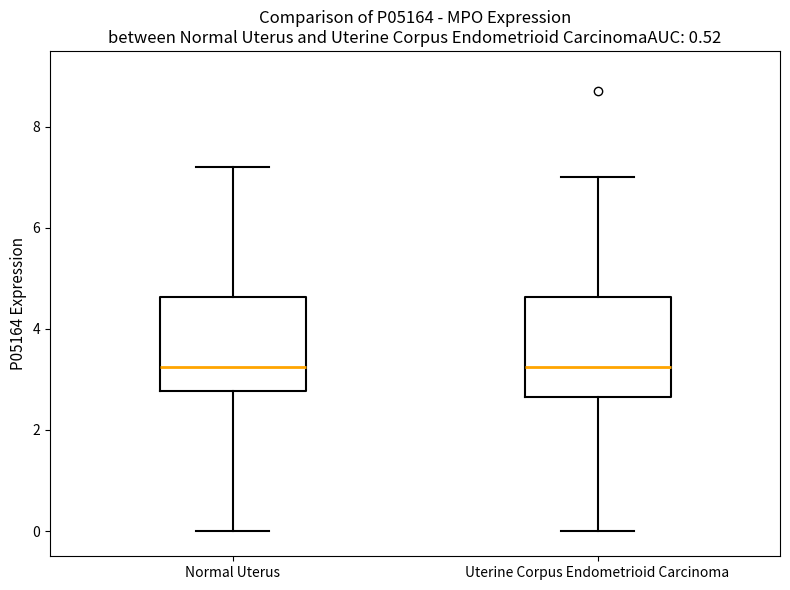

Where does the upper whisker of the box for Normal Uterus end on the y-axis? The values are not printed on the chart, so give them approximately, as read against the axis.

7.2